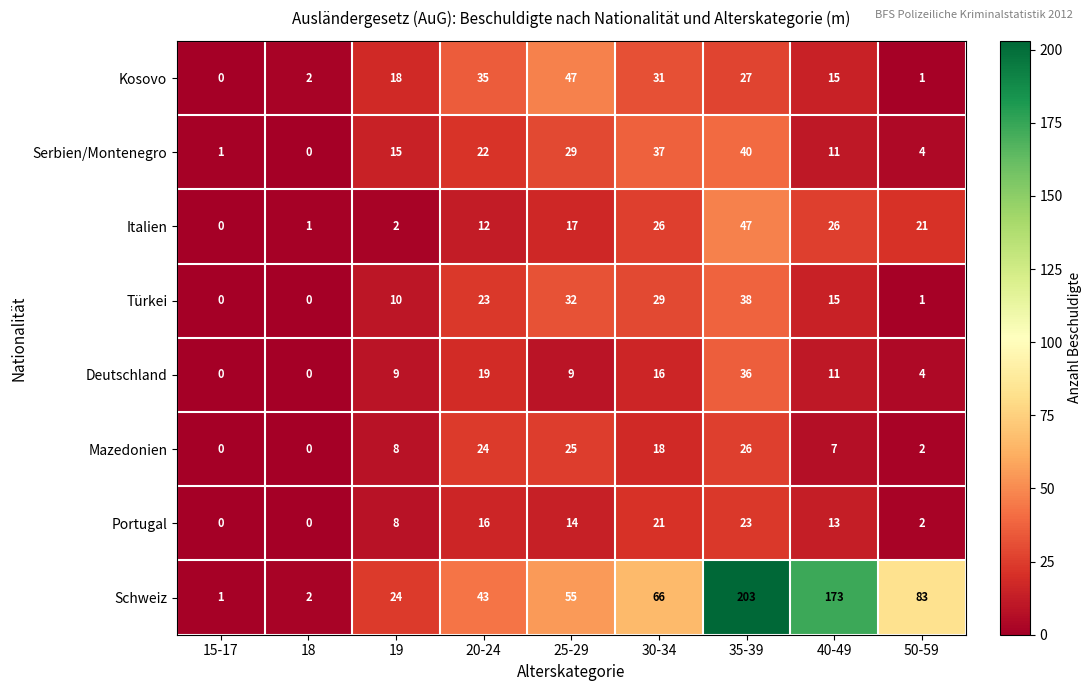

At which category does the chart reach its peak across all series?

35-39